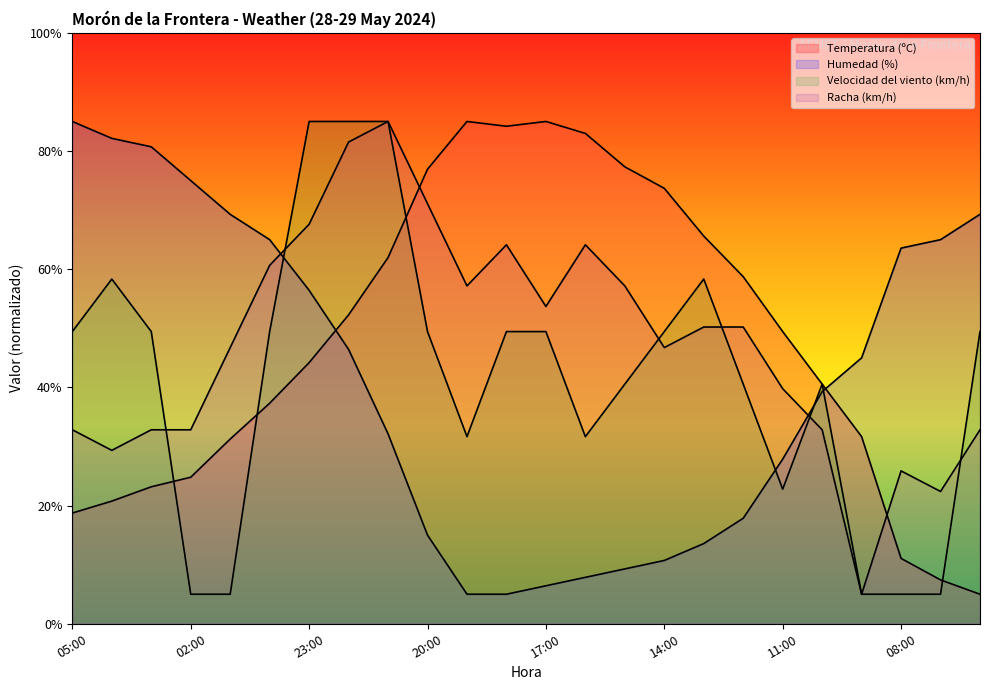

What is the difference between the maximum and minimum values in the Velocidad del viento (km/h) series?

80.0